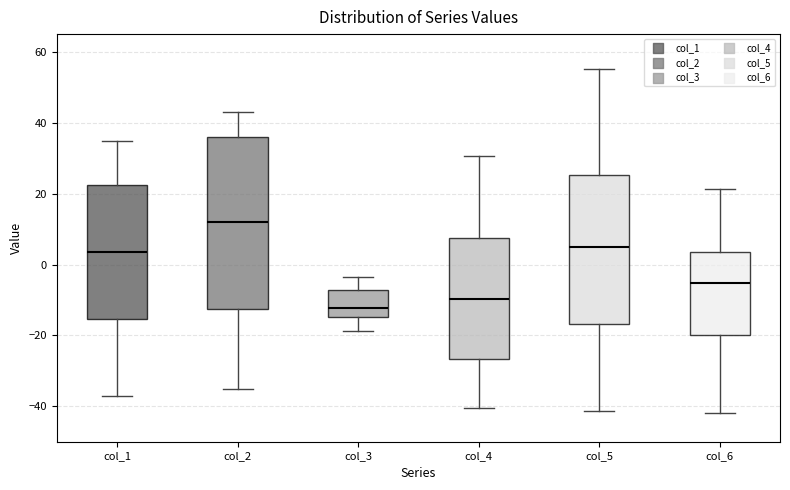

Which box's median line is the highest?

col_2